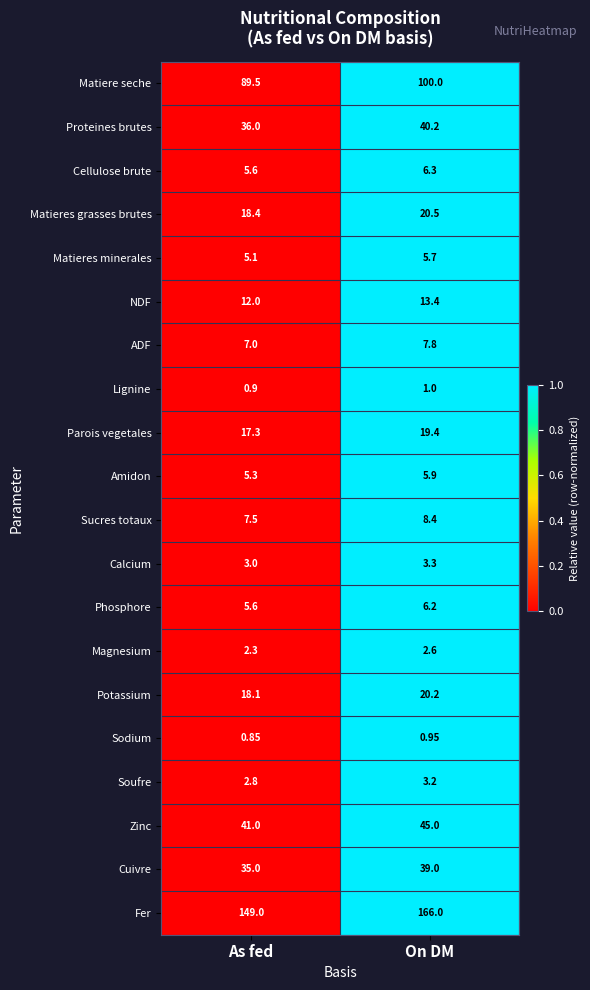

How many data points does each series have?

2